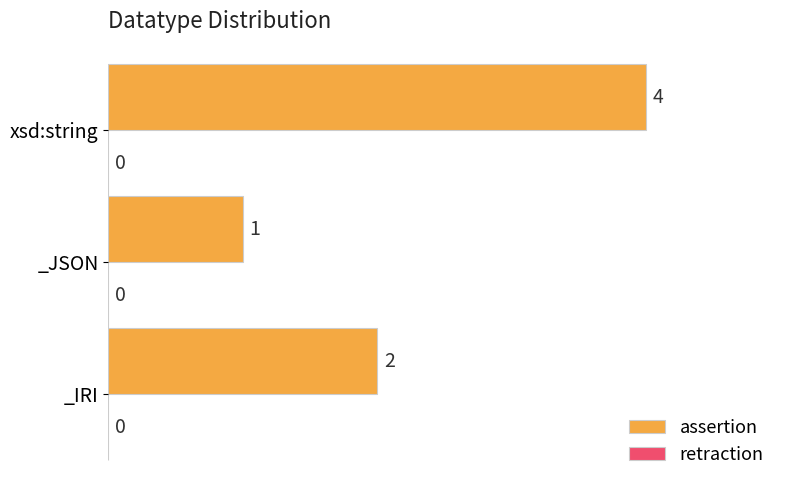

Which label corresponds to the largest value in the chart?

xsd:string